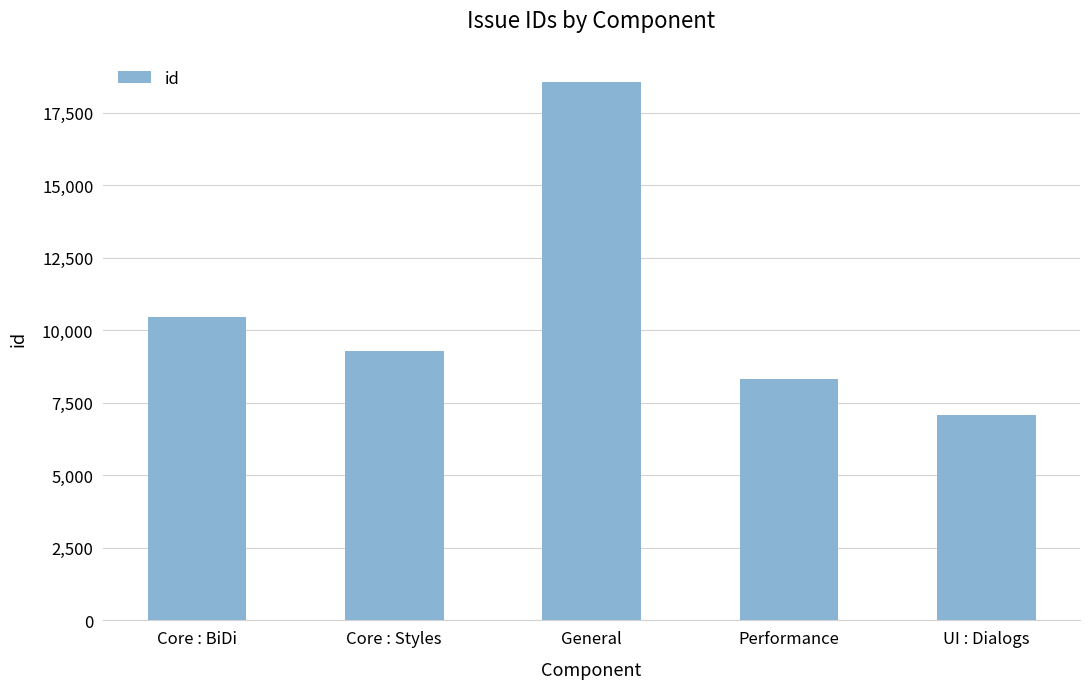

What is the change in value from Core : BiDi to General?

+8127